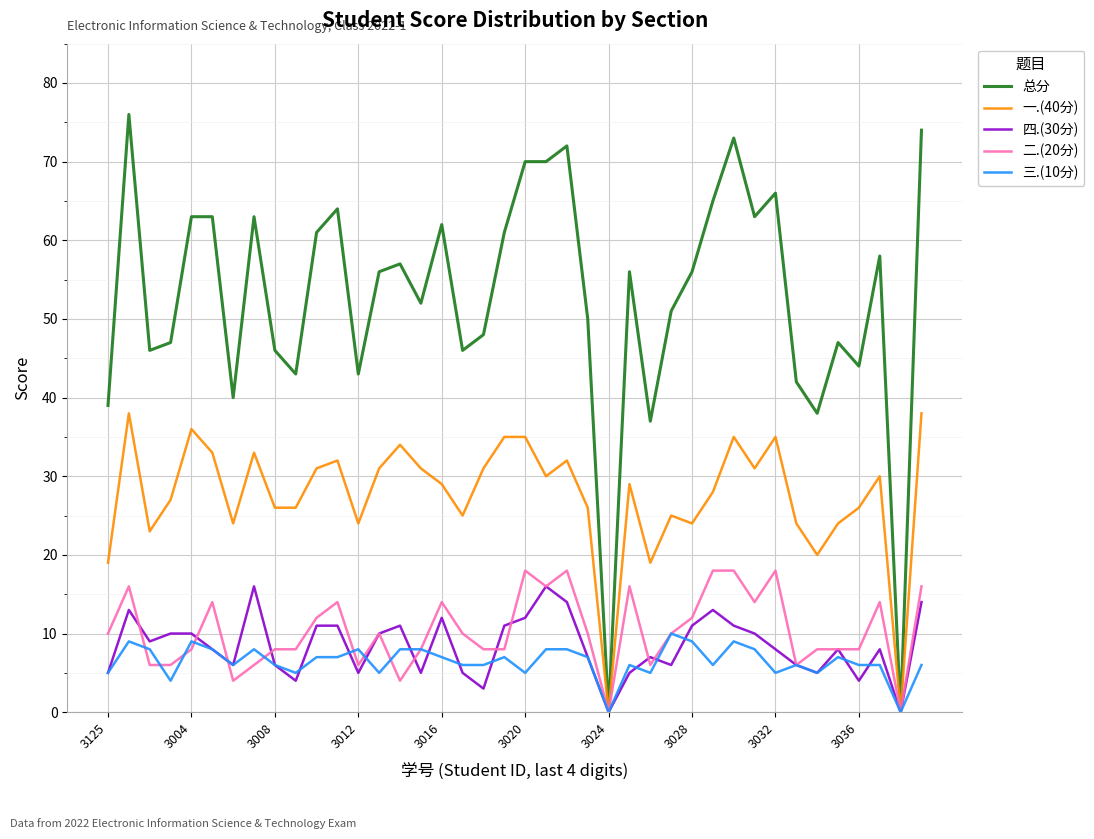

Which series has the largest total across all categories?

总分